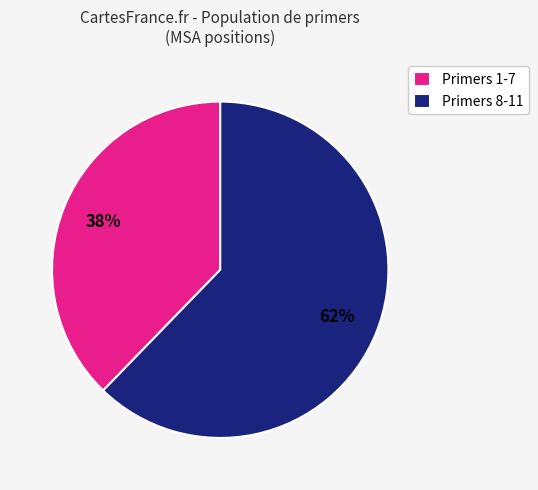

To the nearest percent, what portion does Primers 1-7 represent?

38%